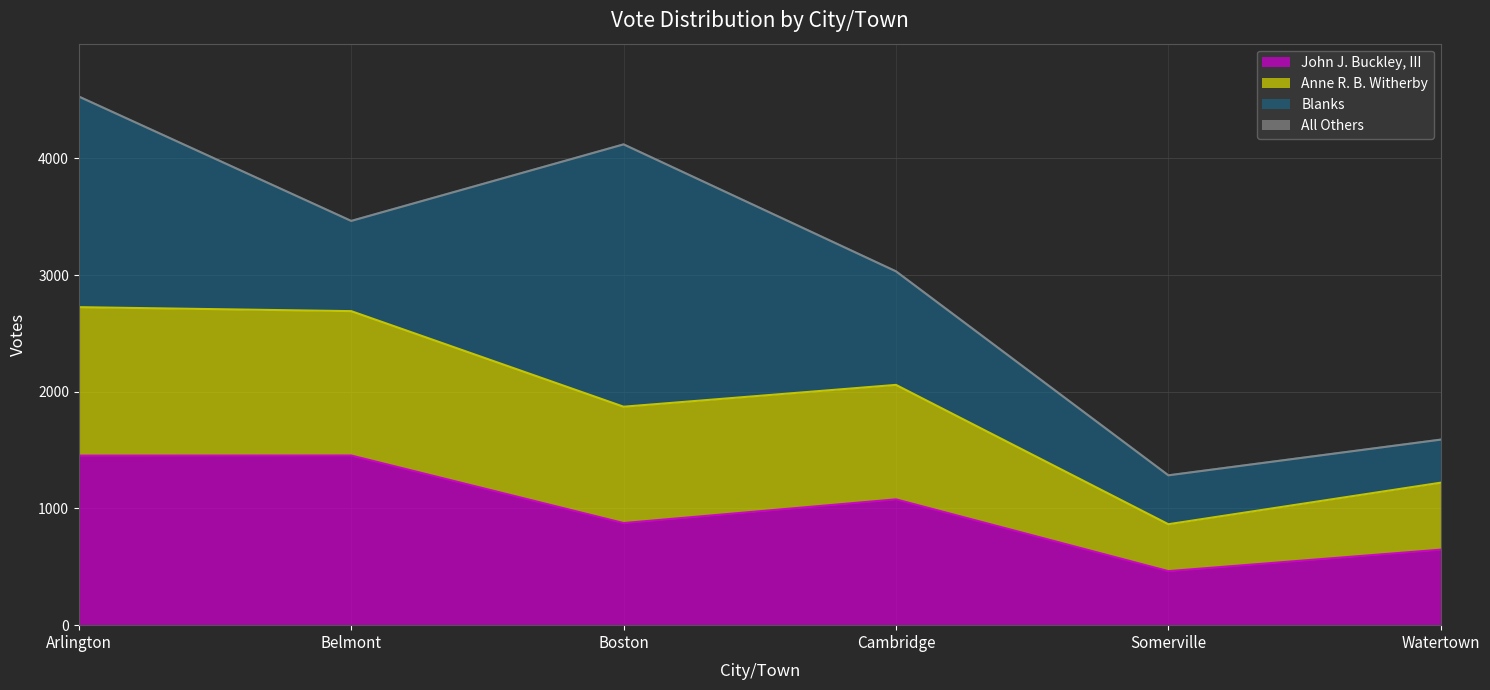

True or false: John J. Buckley, III has a value of 1212 at Boston.

False